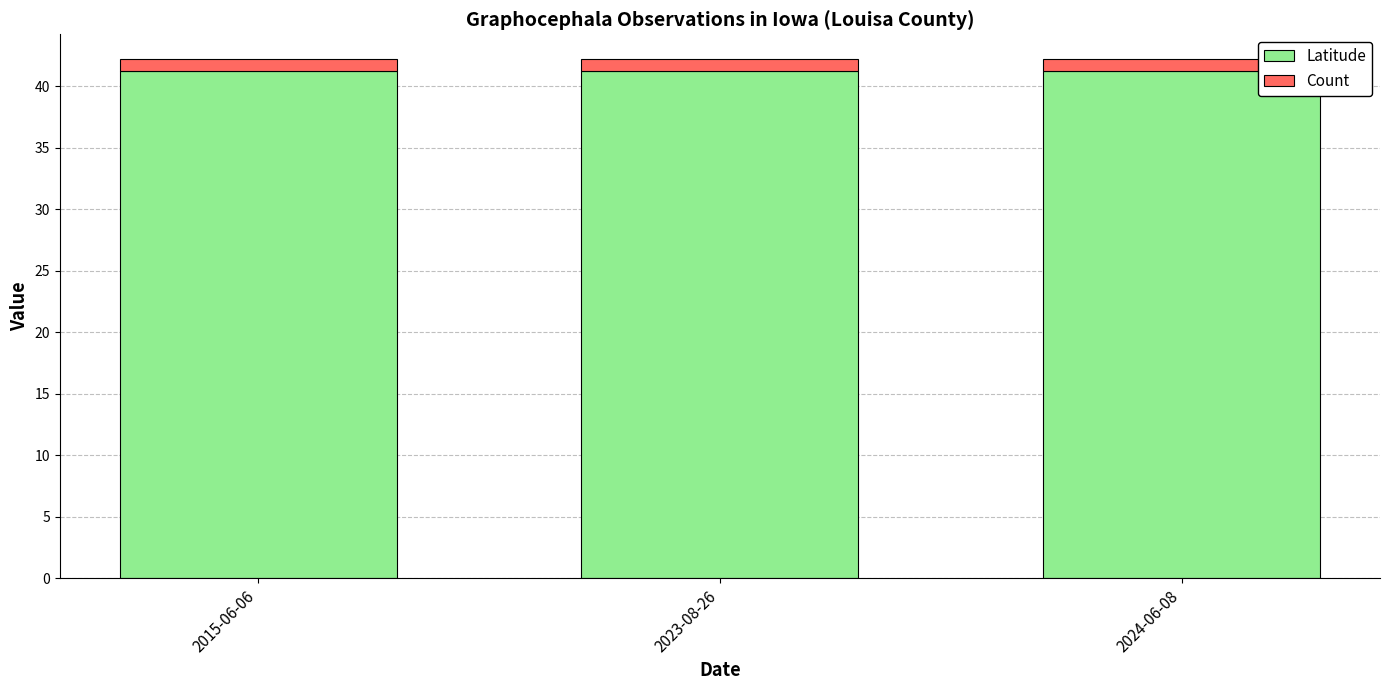

Are the bars grouped side by side (vs. stacked)?

No